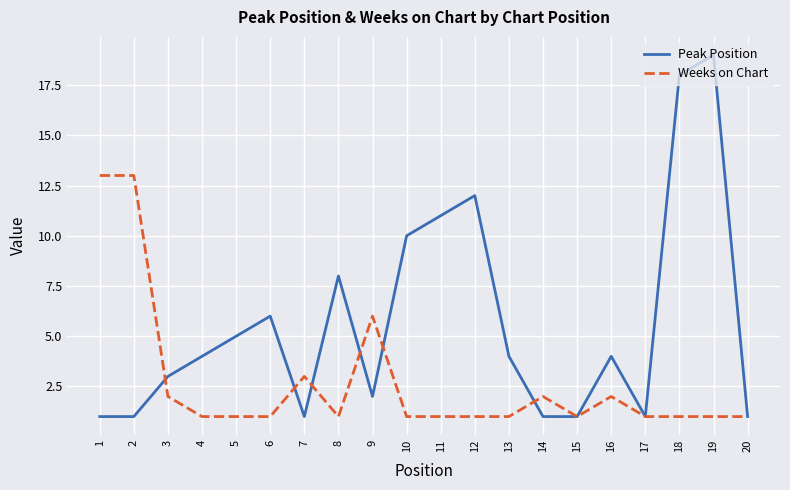

How many lines are shown in the chart?

2